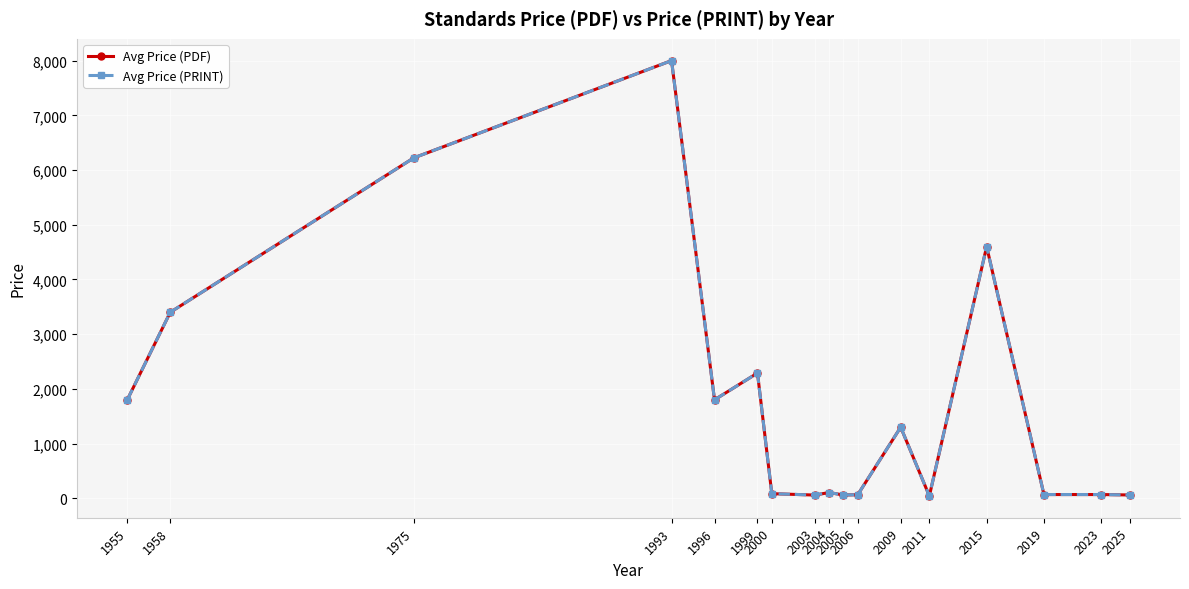

Between 2000 and 2023, which series saw the biggest shift?

Avg Price (PDF)